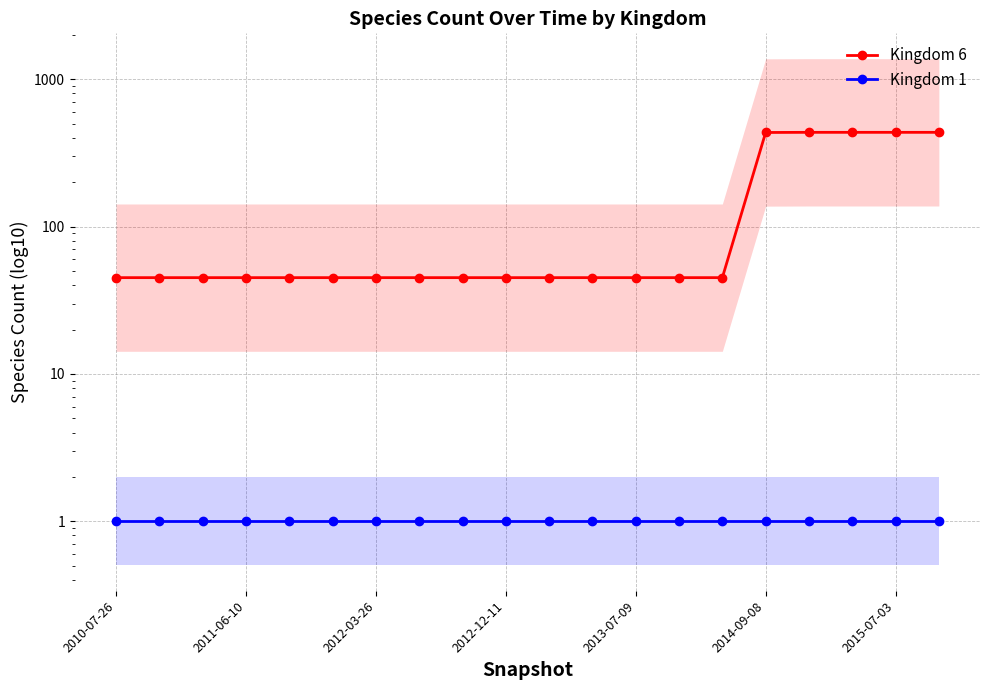

What is the maximum value shown in the chart?

436